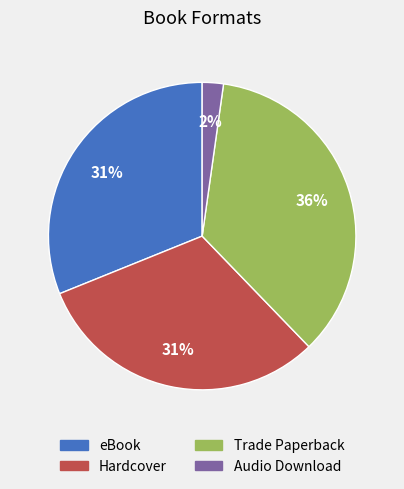

Is it true that Audio Download is 16% of the pie?

False